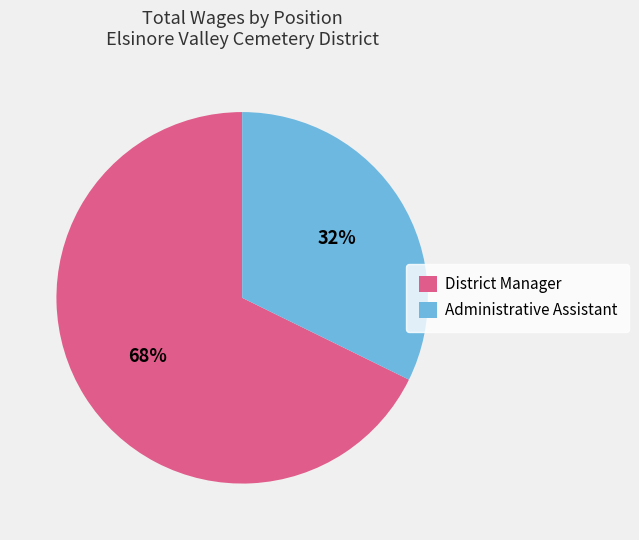

To the nearest percent, what is the average slice percentage?

50%